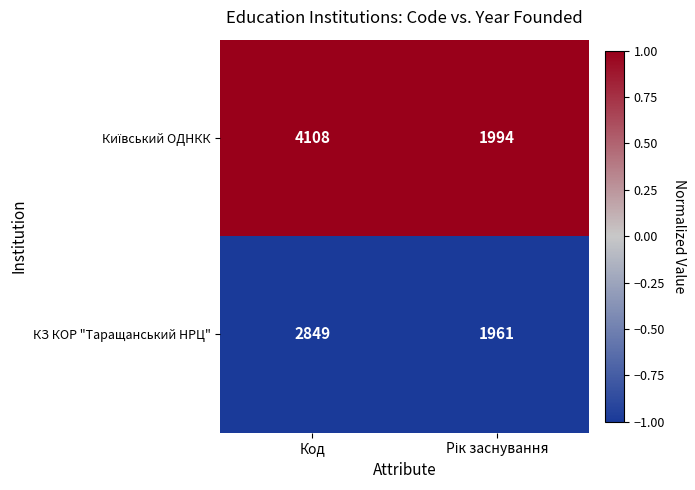

At which category does the chart reach its peak across all series?

Код